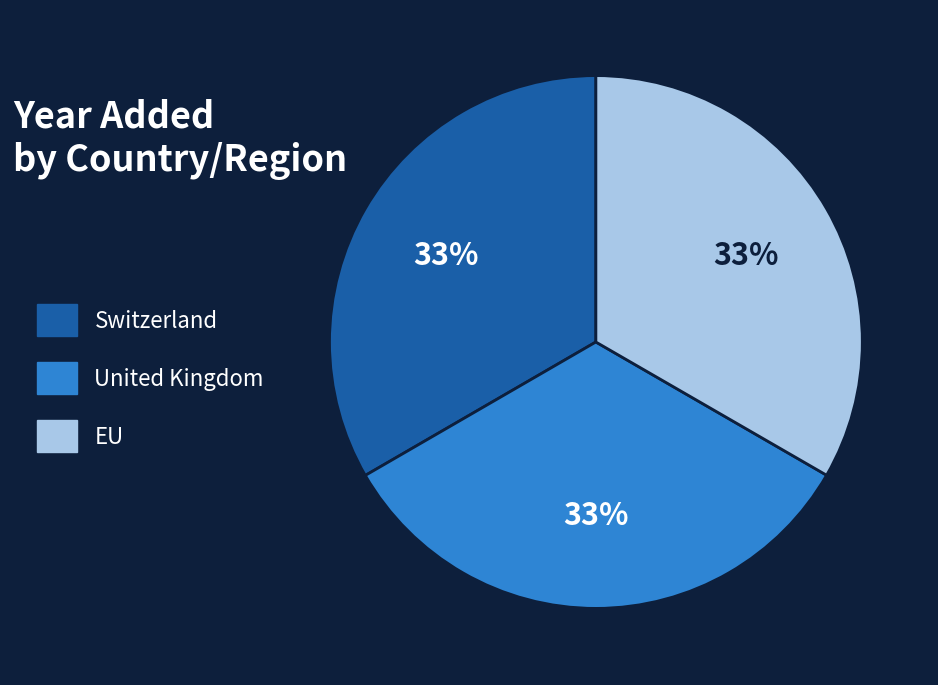

Is the sum of United Kingdom and EU greater than half?

Yes